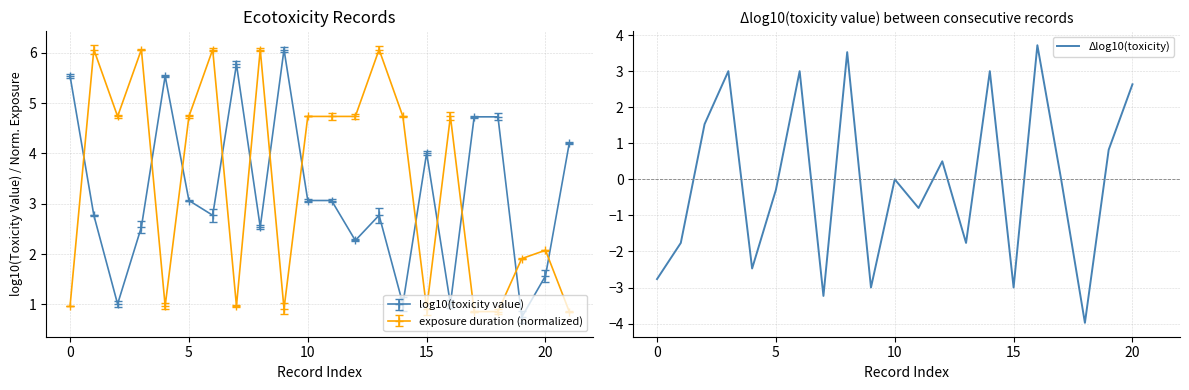

The value at 12 is 0.3. True or false?

False